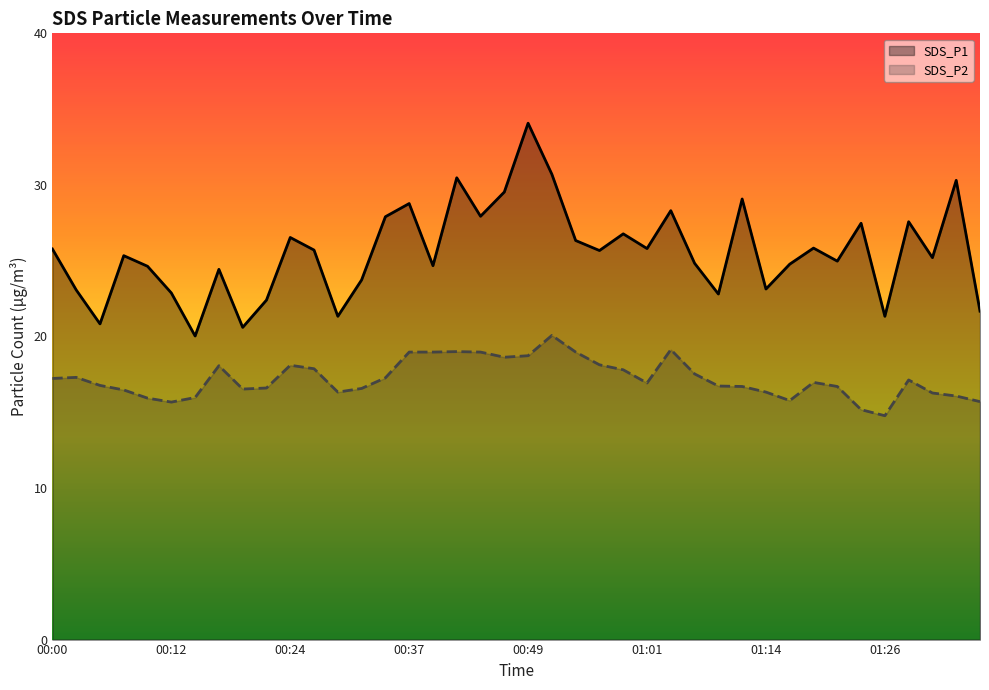

What is the approximate value of SDS_P1 at 36?

27.6